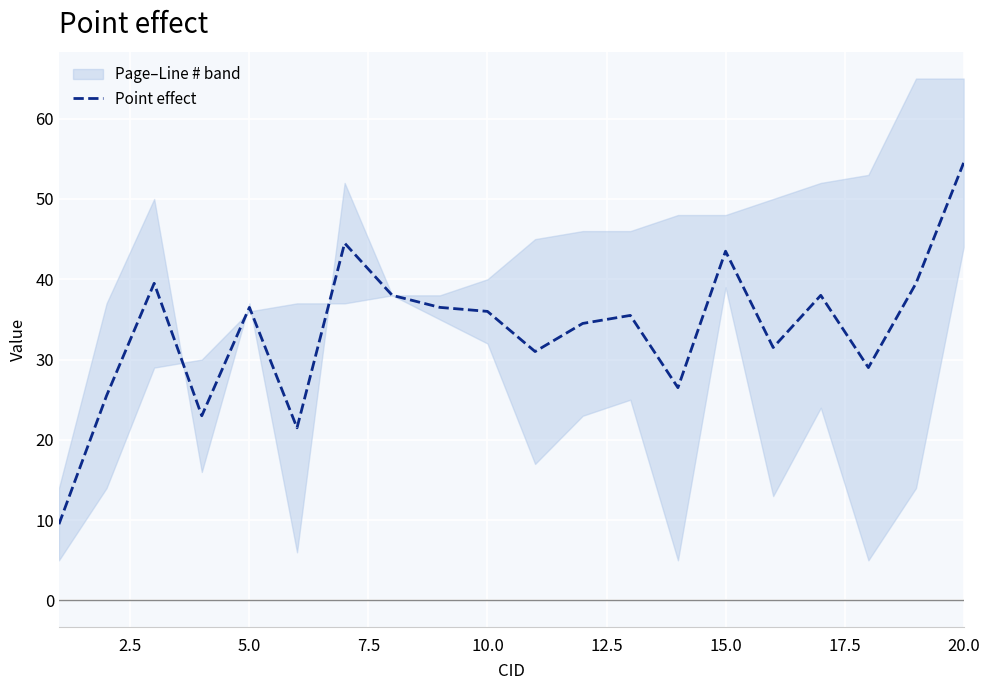

How many values are below 36?

10